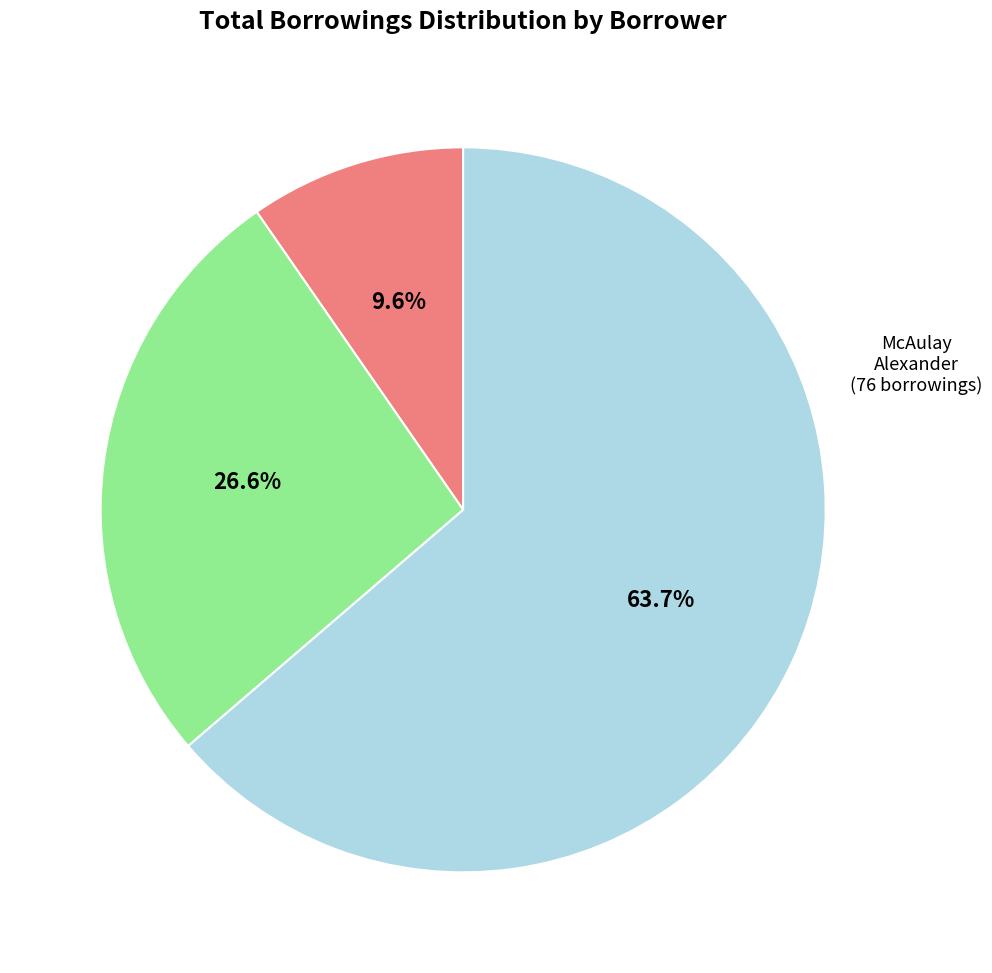

To the nearest percent, what is the average slice percentage?

33%